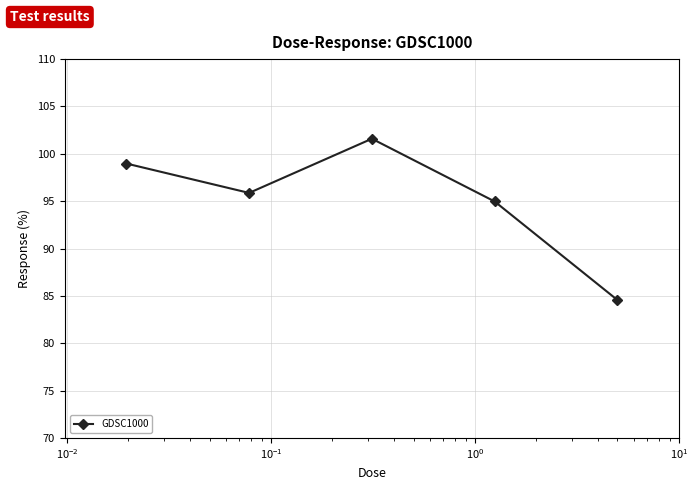

What is the value of the 3rd point from the left?

101.6